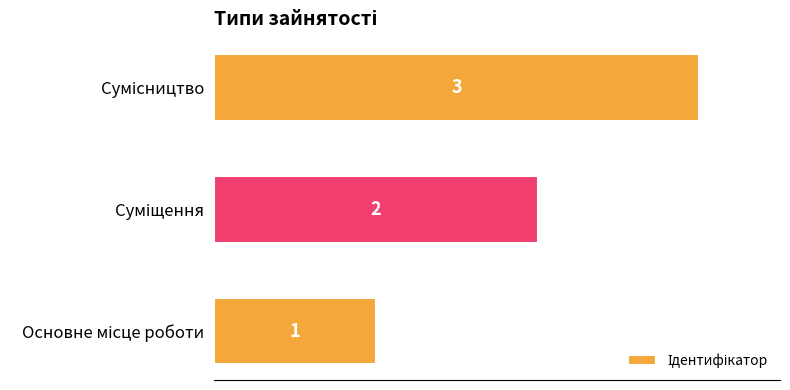

What is the maximum value shown in the chart?

3